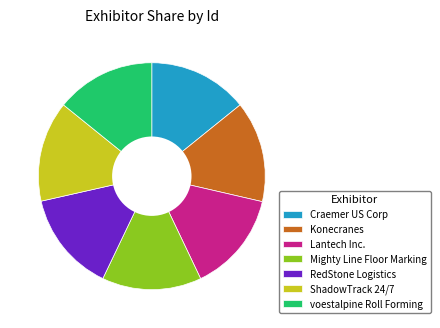

Approximately how many times larger is the value at voestalpine Roll Forming compared to Lantech Inc.?

1.0